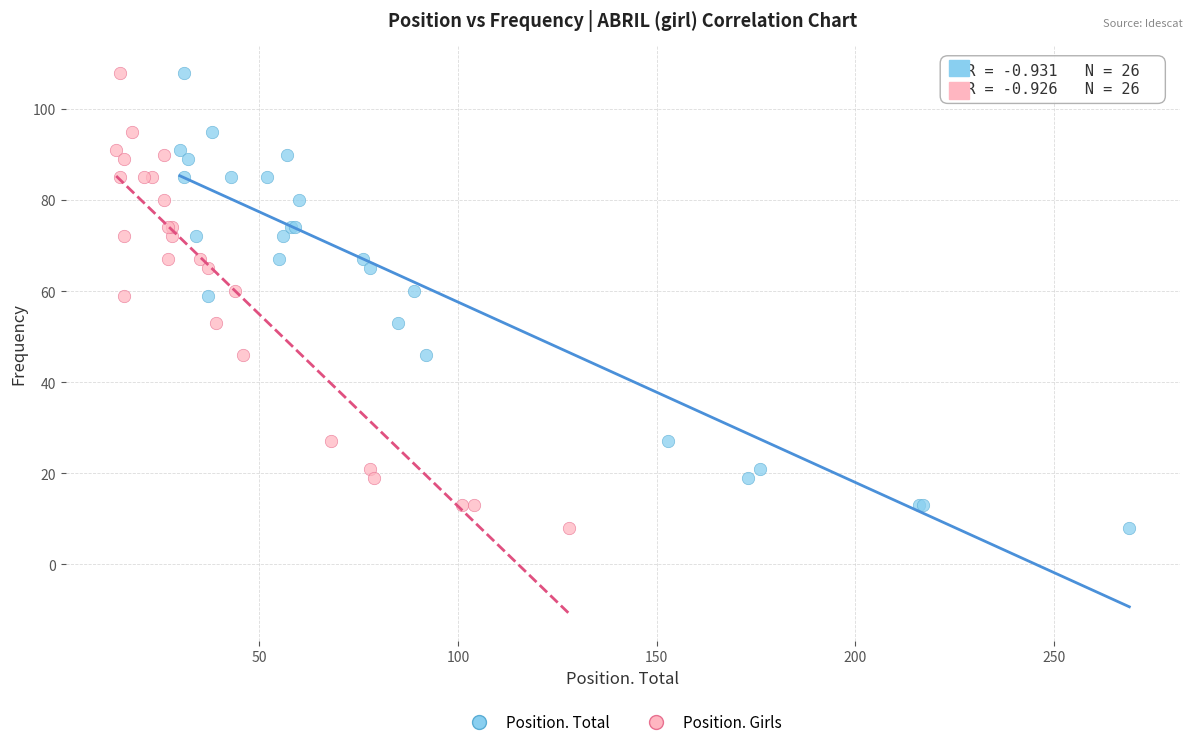

What are all the series names shown in the legend?

Position. Total, Position. Girls